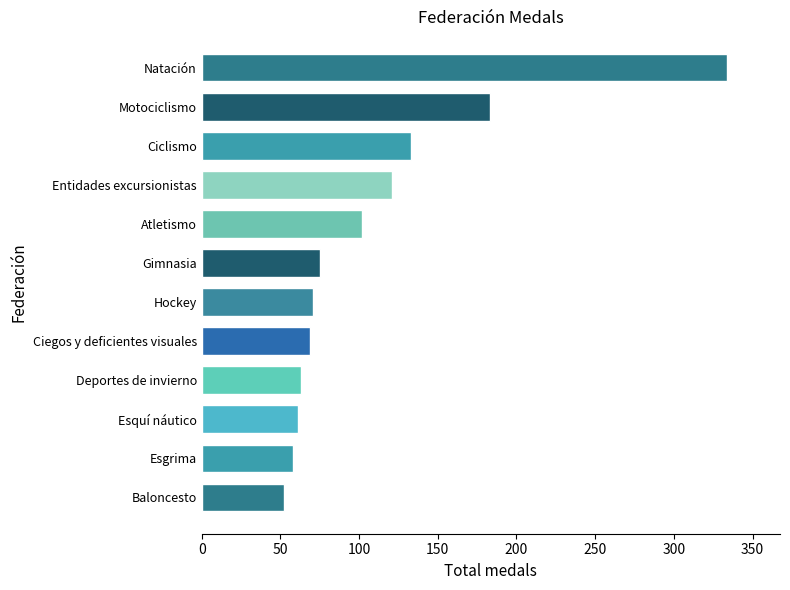

What is the change in value from Baloncesto to Esquí náutico?

+9